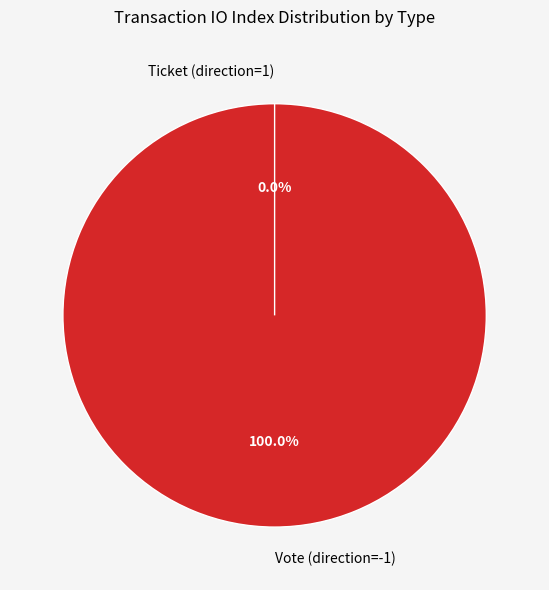

Combined, what portion of the pie is Vote (direction=-1) and Ticket (direction=1)?

100.0%